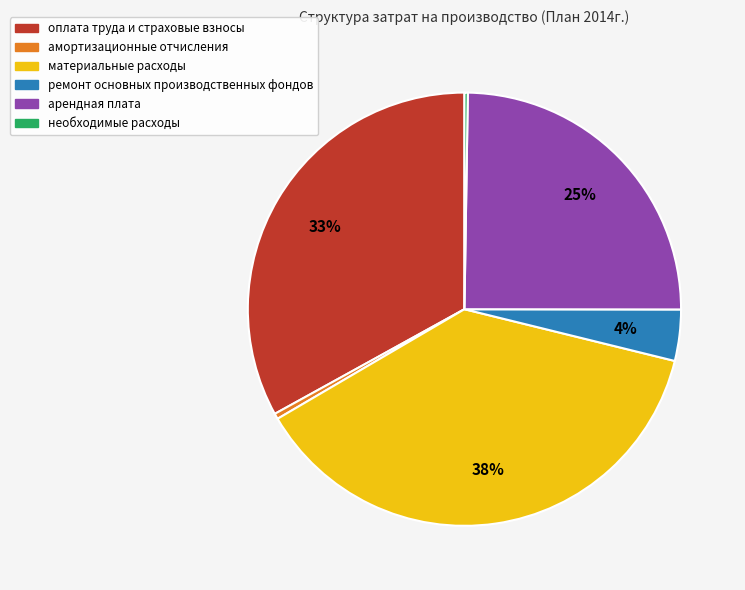

Is it true that ремонт основных производственных фондов is 15% of the pie?

False